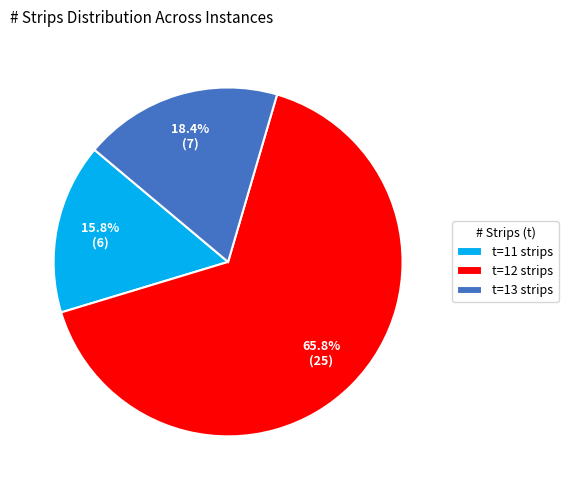

How many slices are in this pie chart?

3